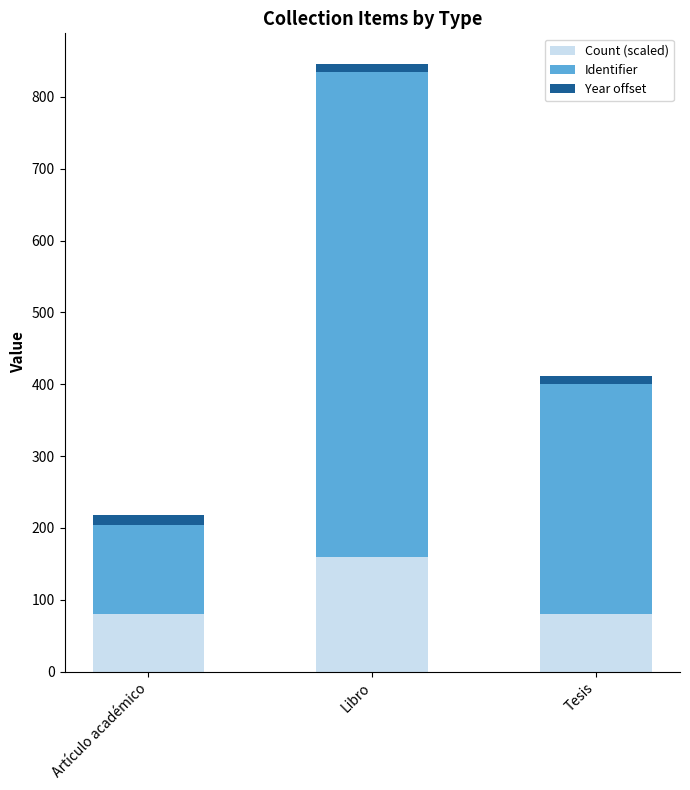

At which category is the sum across all series the highest?

Libro